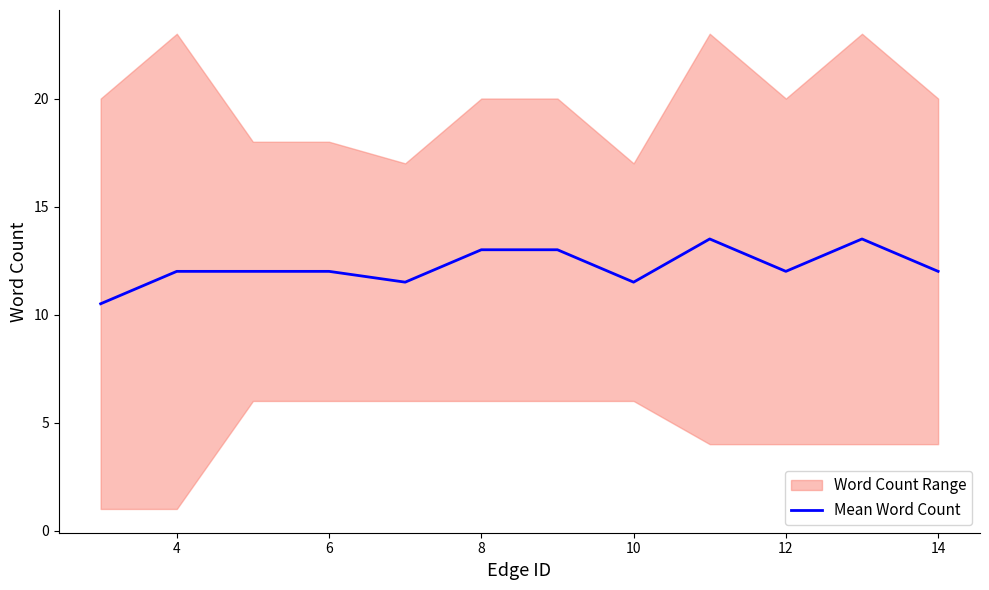

Is it true that Mean Word Count equals 20.1 at 6?

False